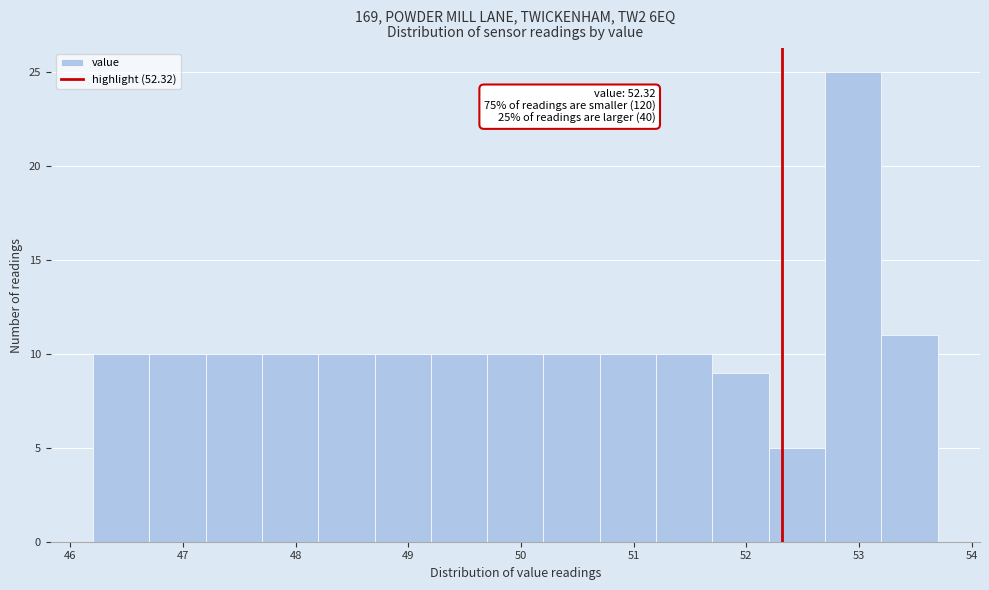

Over which range of the x-axis is the bar tallest?

52.7 to 53.2